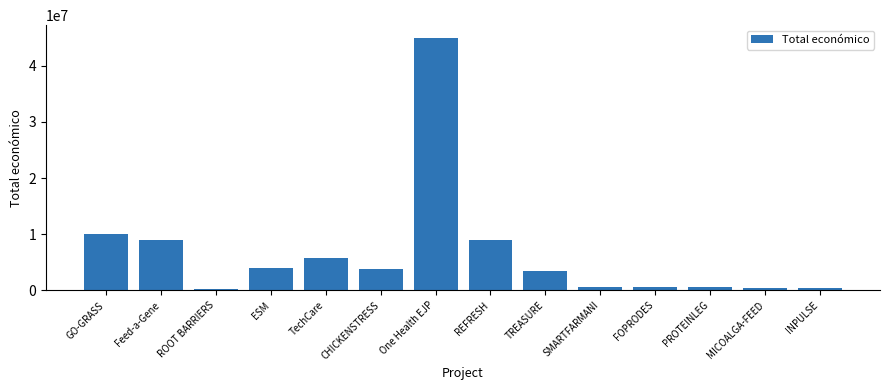

Which has a higher value, PROTEINLEG or CHICKENSTRESS?

CHICKENSTRESS